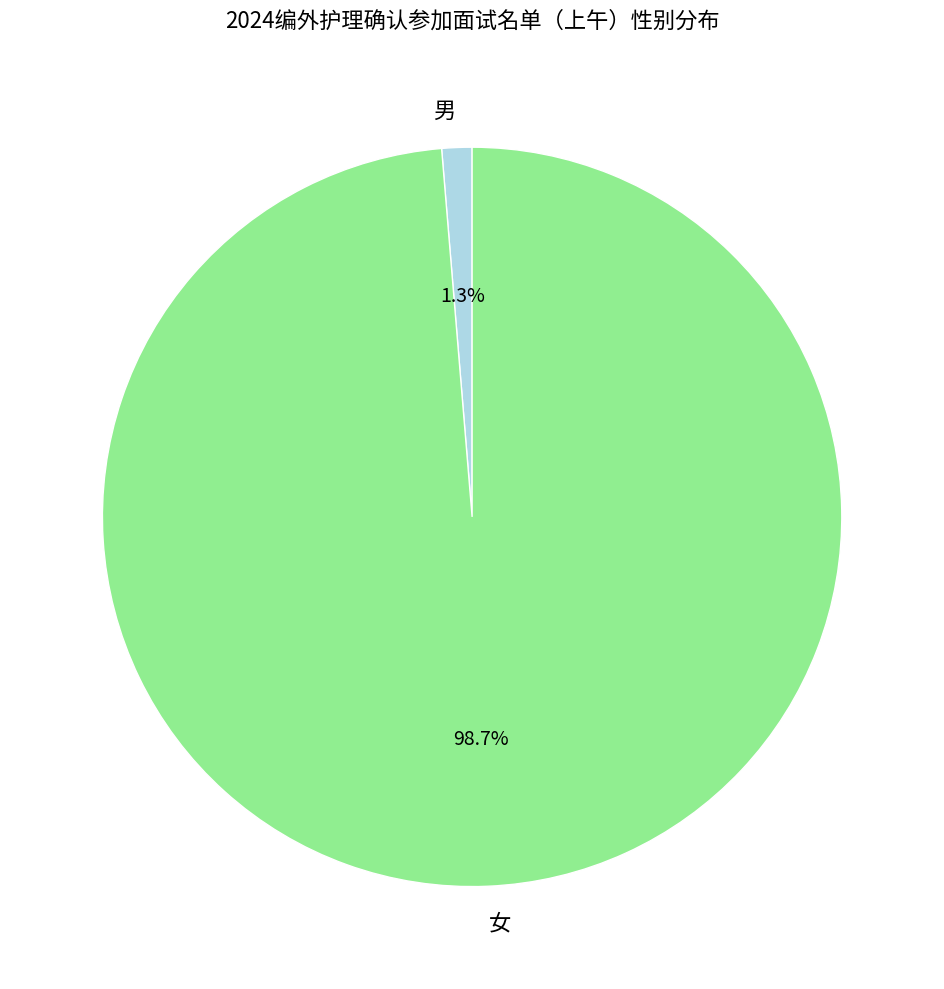

Does any single category account for the majority?

Yes